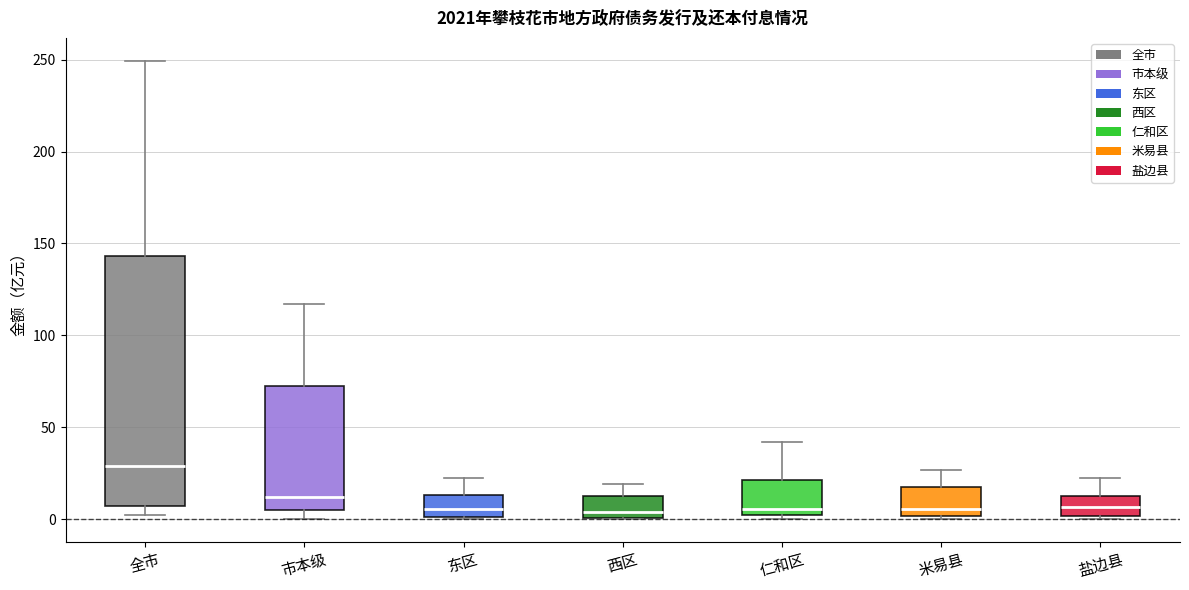

Comparing the boxes themselves (not the whiskers), which one is the tallest?

全市